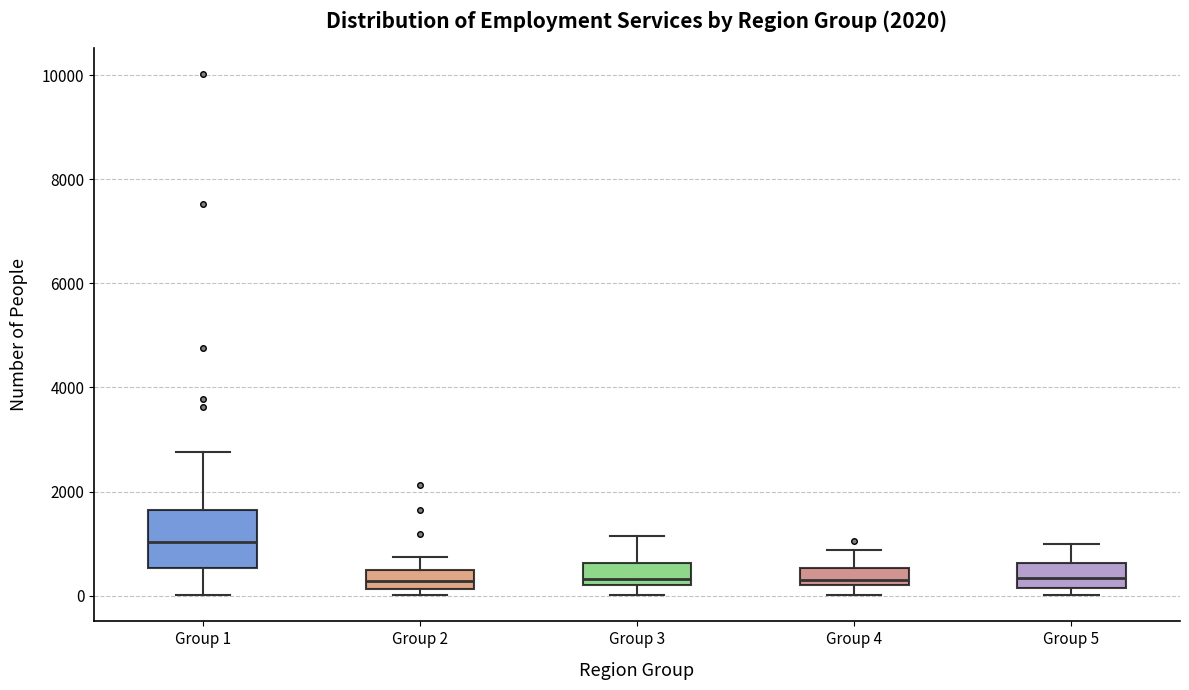

Which box is the tallest, from its lower edge to its upper edge?

Group 1